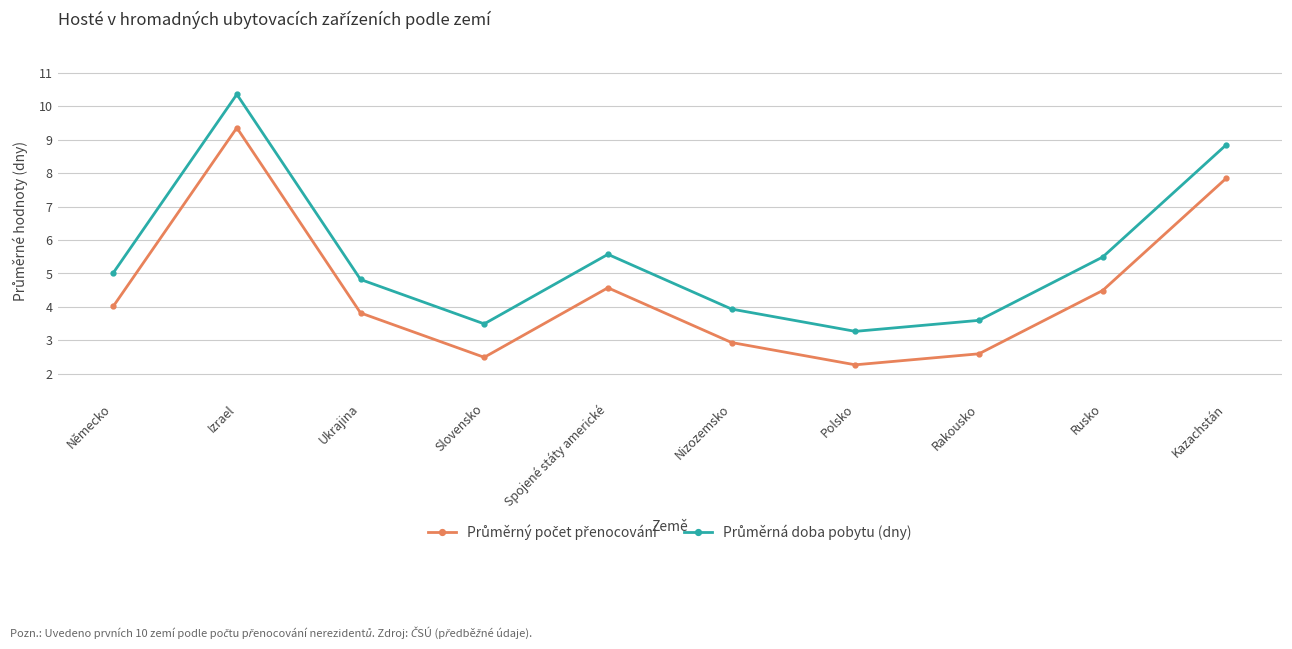

What is the total value across all series at Izrael?

19.7